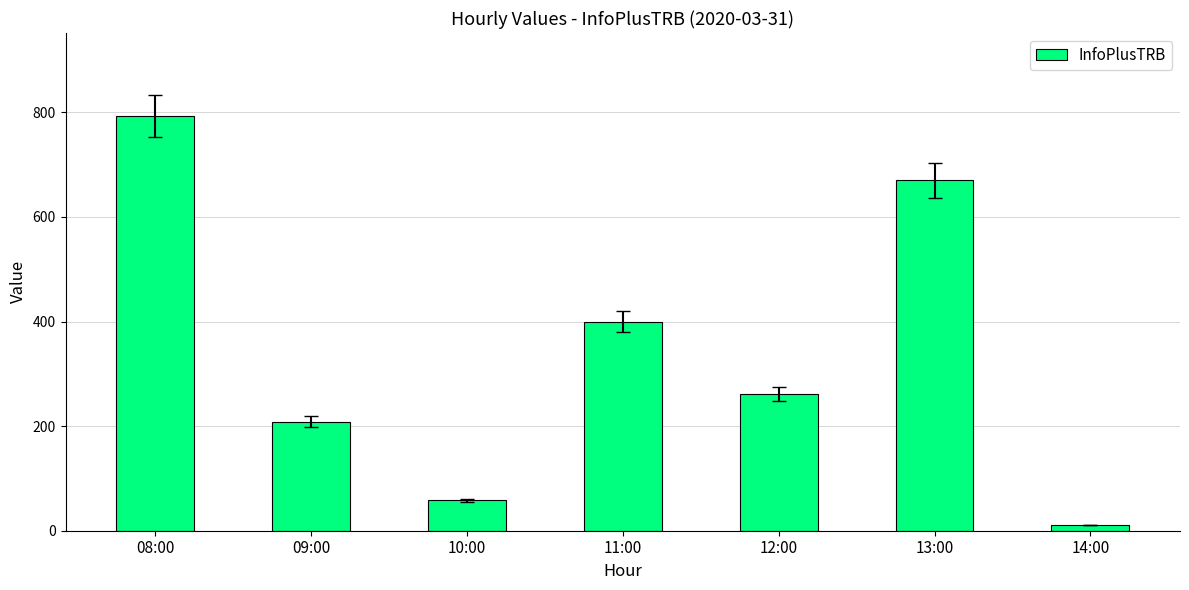

What value does the data have at 08:00?

793